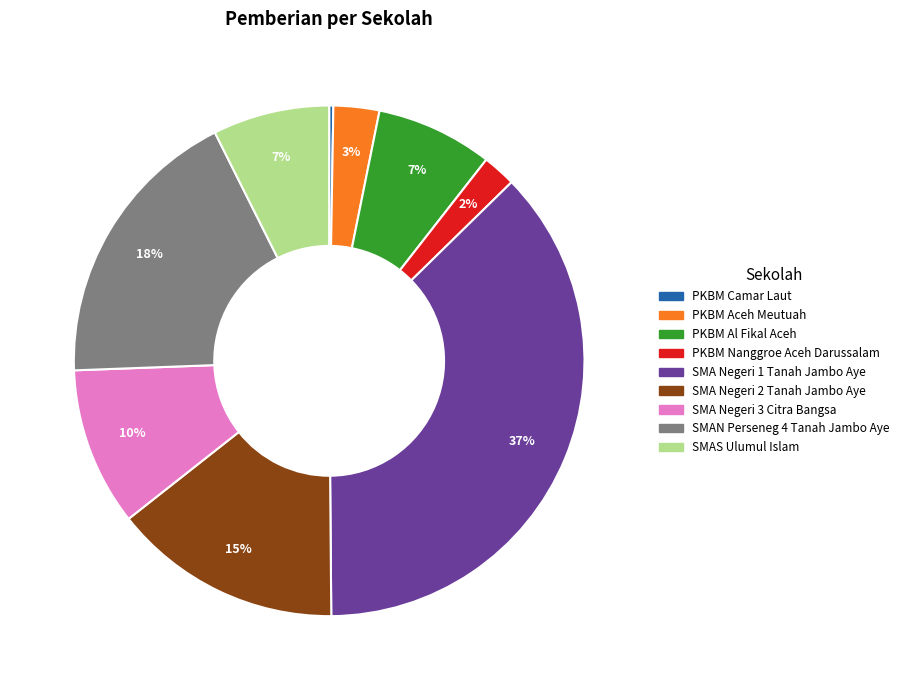

Is there a majority slice in this chart?

No